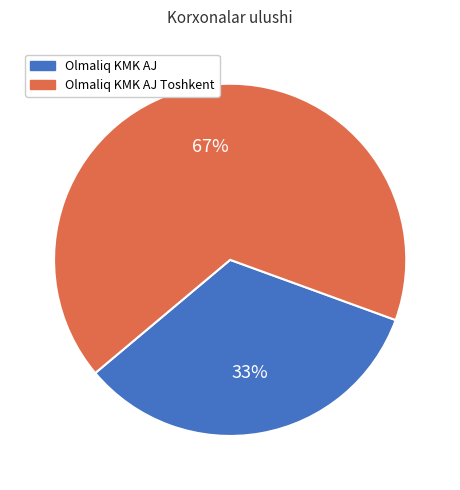

How many slices are in this pie chart?

2